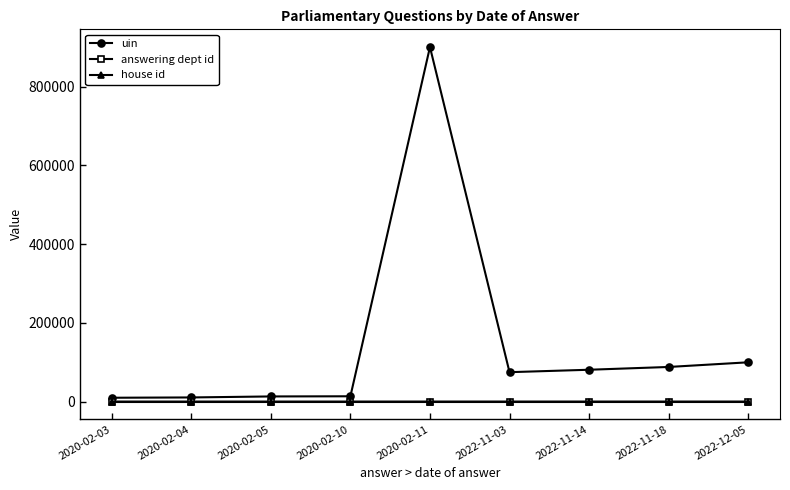

What is the label of the 3rd point from the right?

2022-11-14